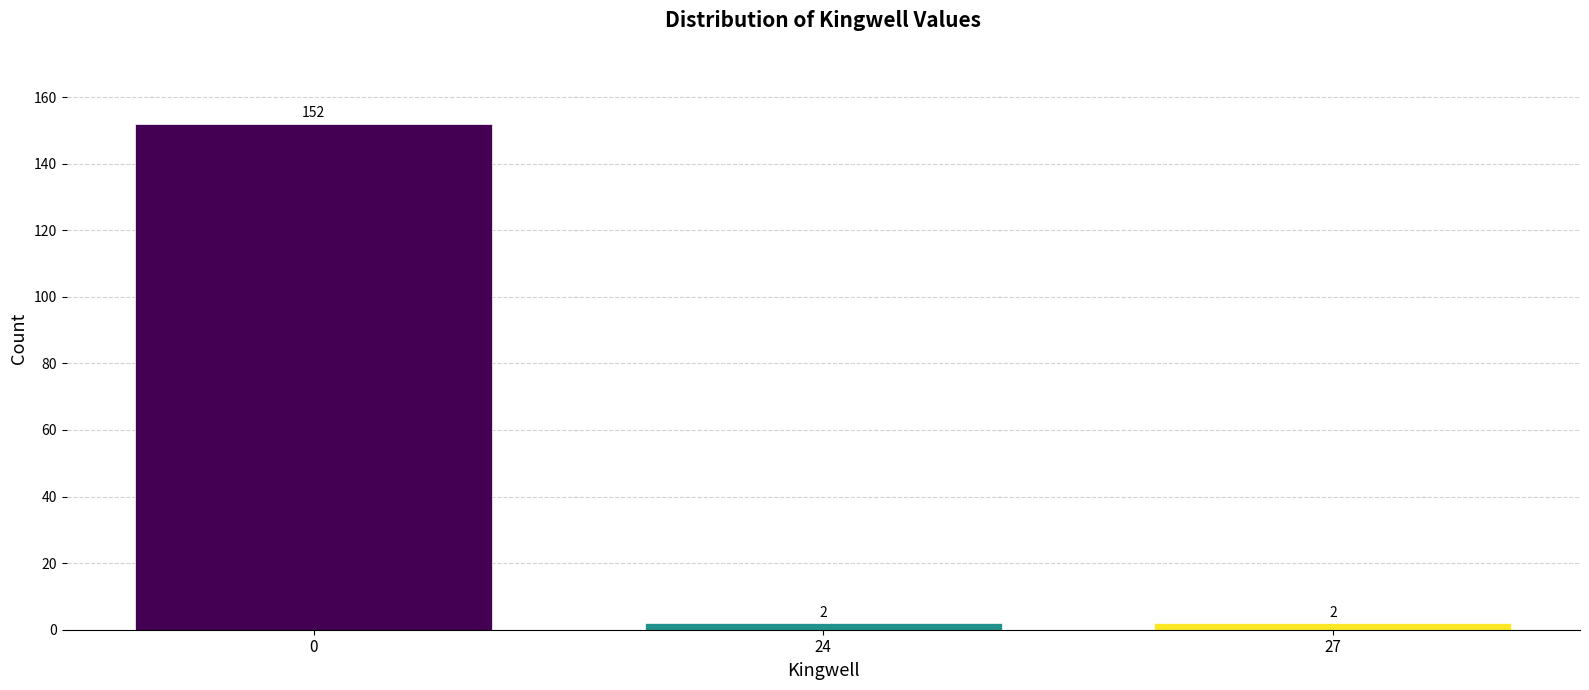

Reading left to right, extract all data points from this chart.

152	2	2